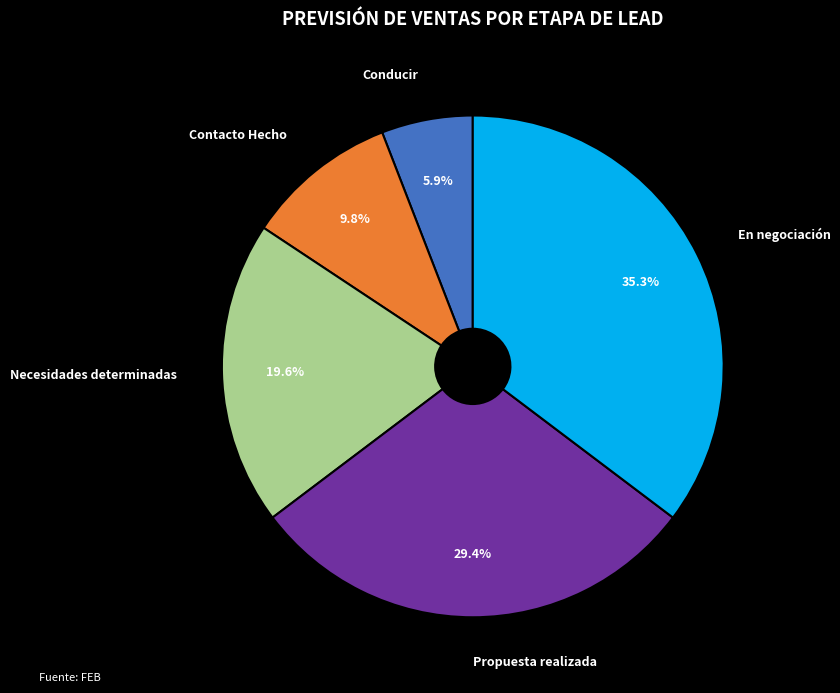

Is Propuesta realizada the majority of the pie?

No